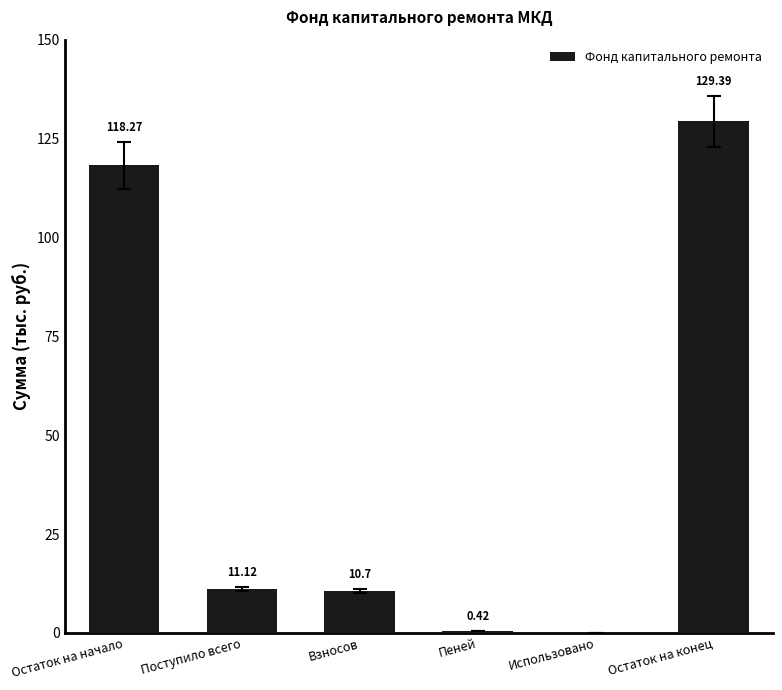

What is the change in value from Взносов to Пеней?

-10.3